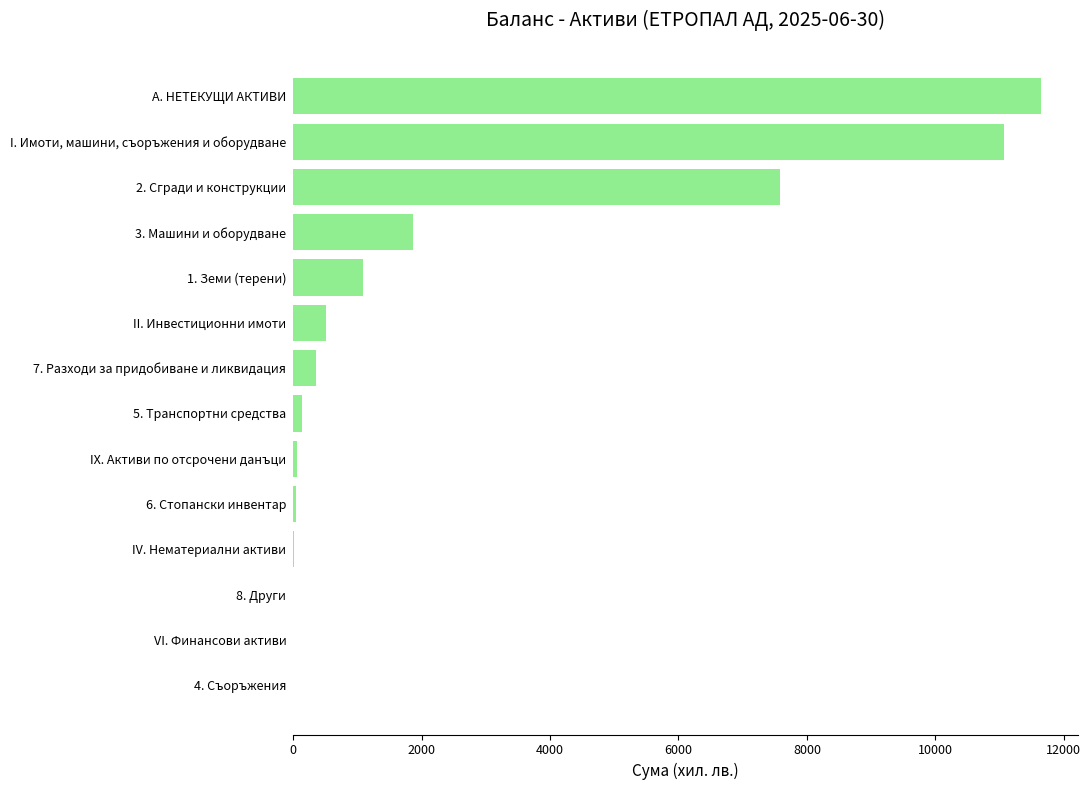

The chart shows a value of 5141 at VI. Финансови активи. True or false?

False